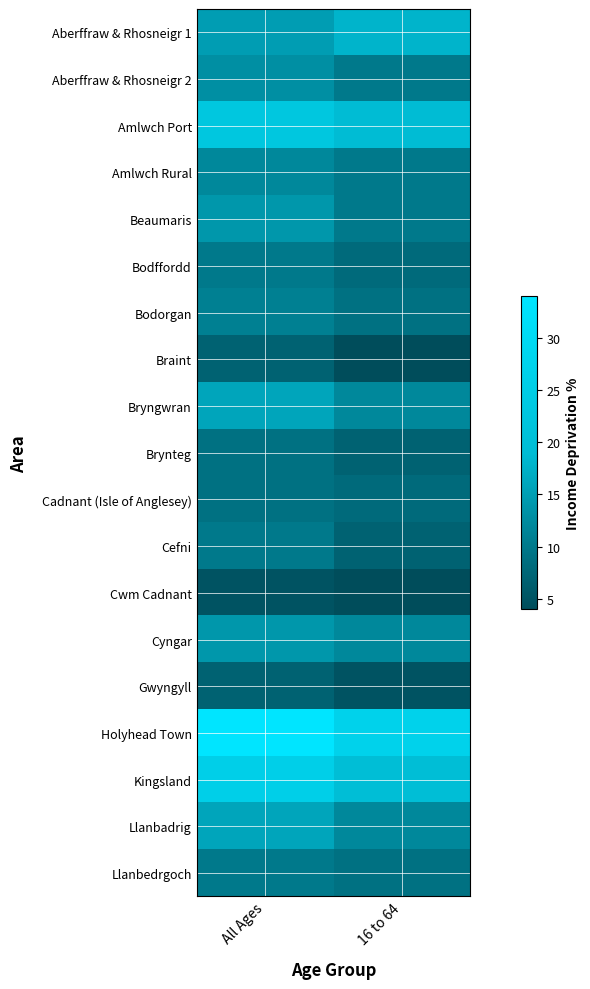

Rank the series at 16 to 64 from highest to lowest value.

Holyhead Town, Kingsland, Amlwch Port, Aberffraw & Rhosneigr 1, Bryngwran, Cyngar, Llanbadrig, Aberffraw & Rhosneigr 2, Amlwch Rural, Beaumaris, Bodorgan, Llanbedrgoch, Bodffordd, Cadnant (Isle of Anglesey), Brynteg, Cefni, Gwyngyll, Braint, Cwm Cadnant